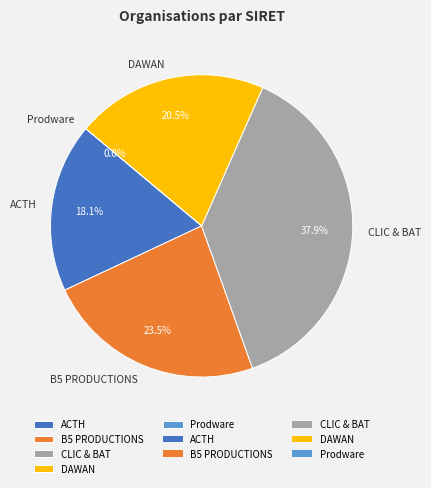

To the nearest percent, what is the difference between the CLIC & BAT and B5 PRODUCTIONS slice percentages?

14%